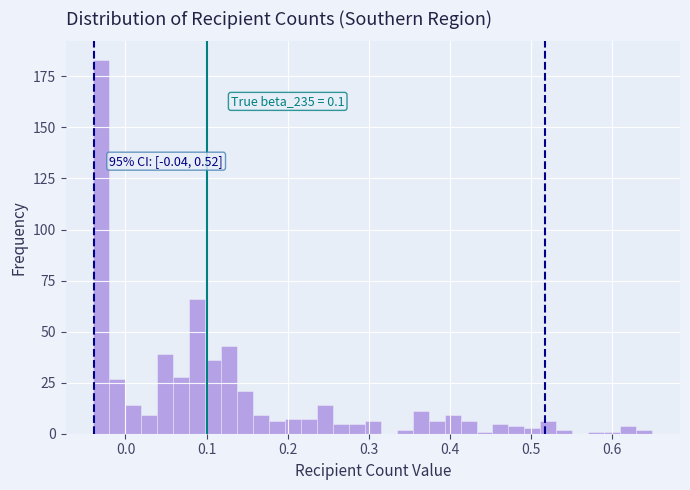

Around what value on the x-axis is the tallest bar? Give the approximate position of its centre, as read against the axis.

-0.03